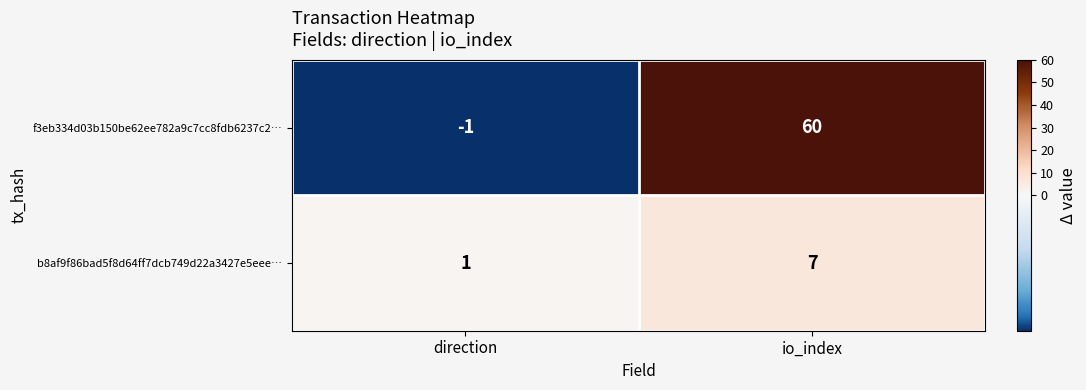

At which category is the sum across all series the highest?

io_index